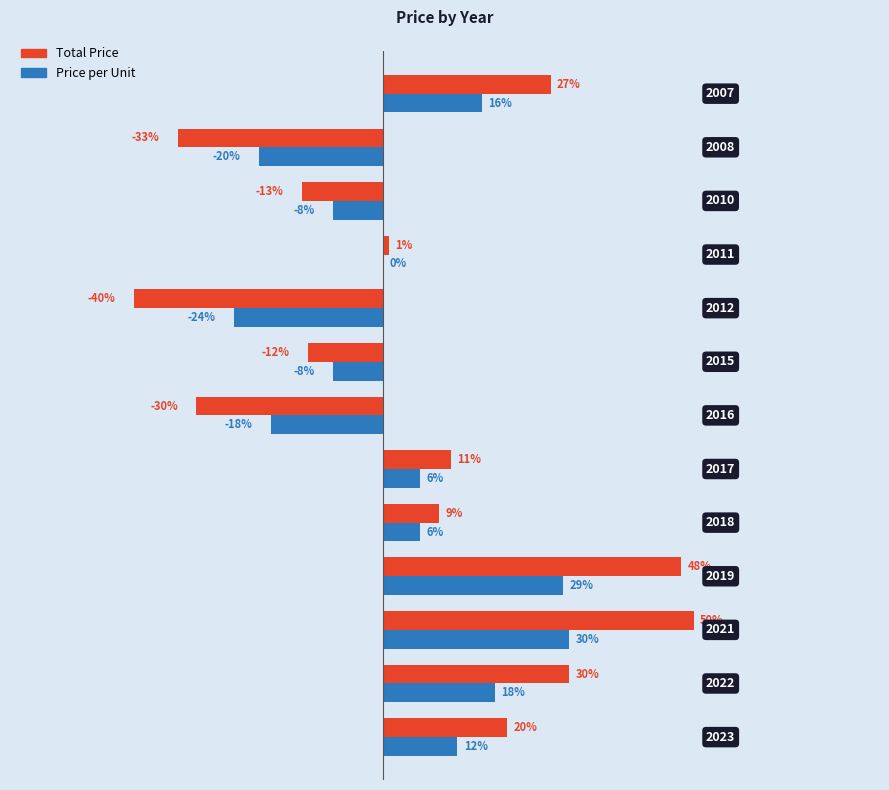

Which series has the largest total across all categories?

Total Price